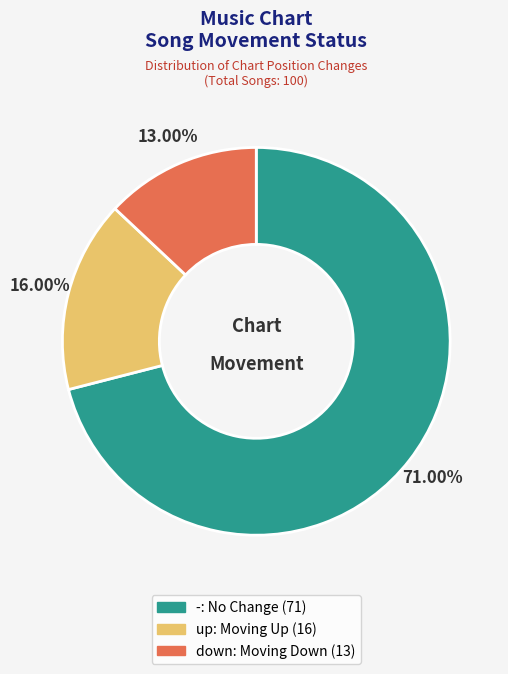

What percentage is the up slice, to the nearest percent?

16%